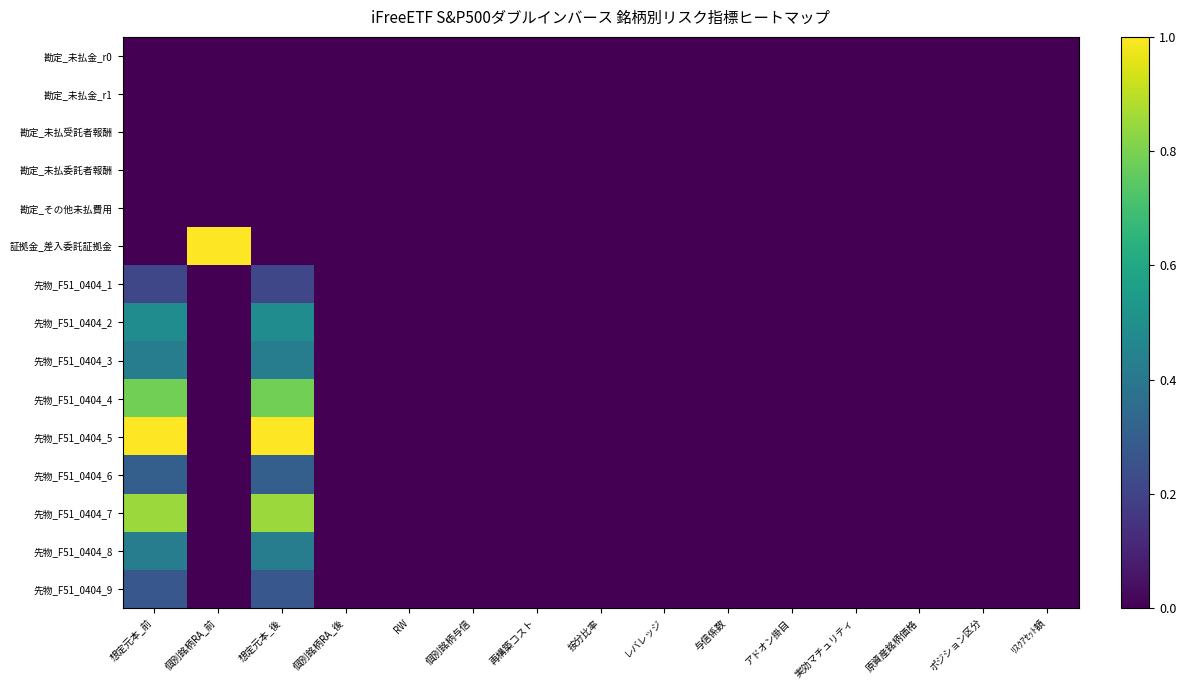

How many distinct data groups are displayed?

15